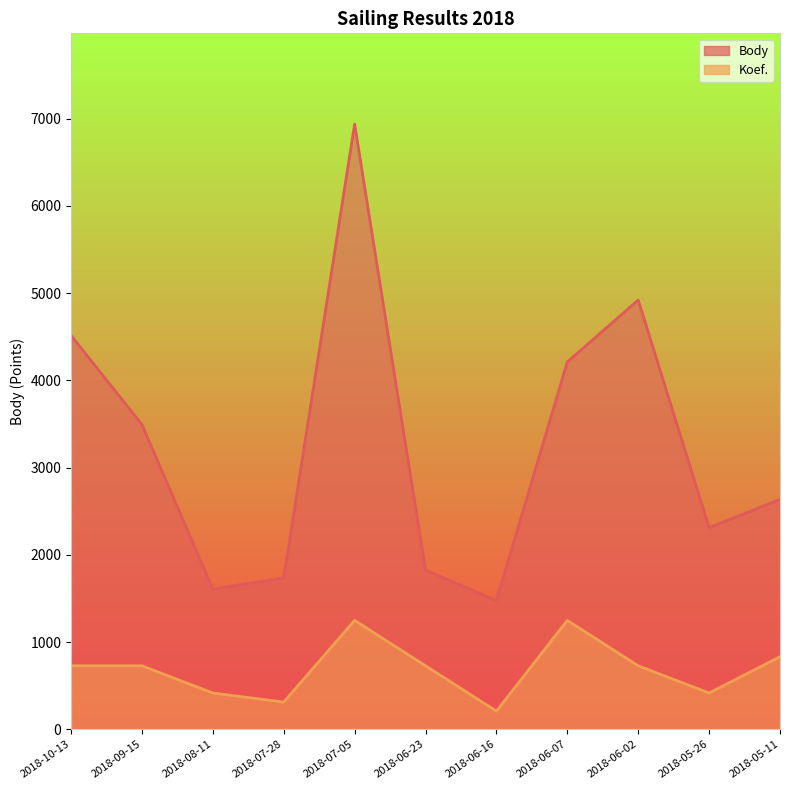

Which has a higher value, 2018-05-11 or 2018-08-11?

2018-05-11